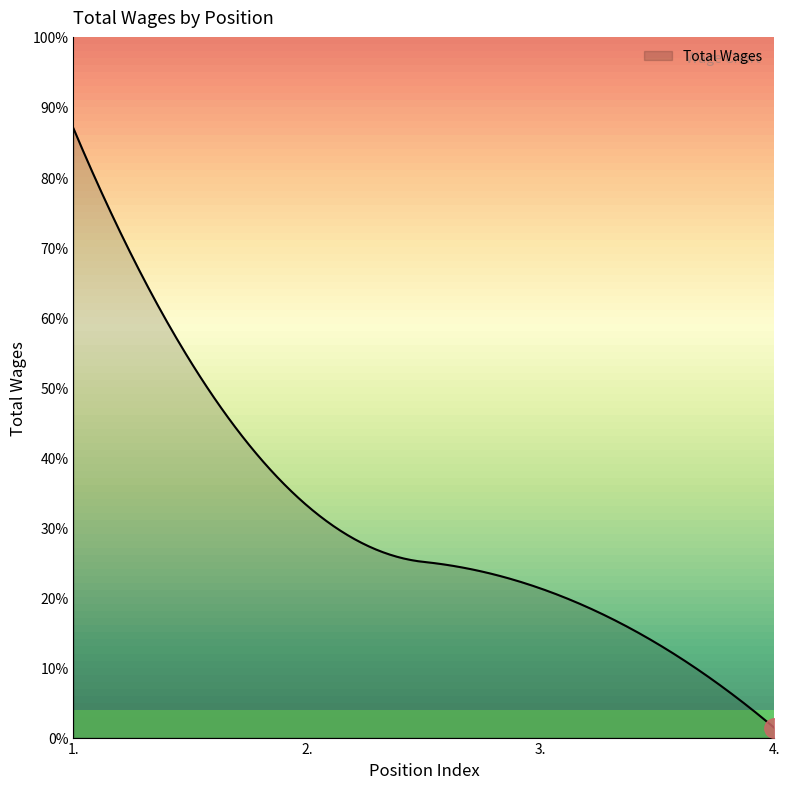

List the labels in order of value, largest first.

1., 2., 3., 4.